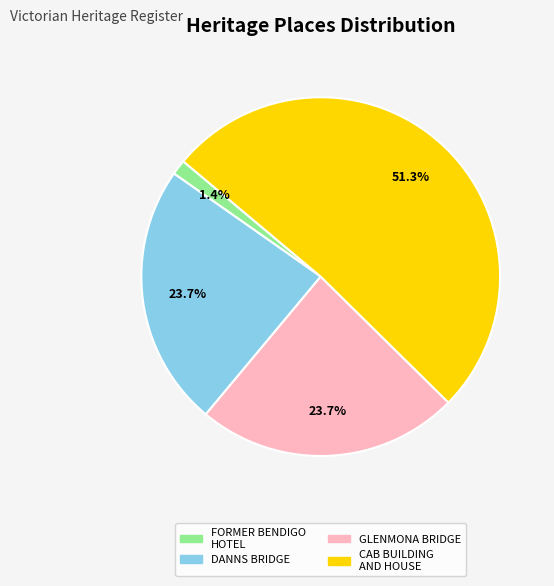

True or false: DANNS BRIDGE accounts for 24% of the total.

True